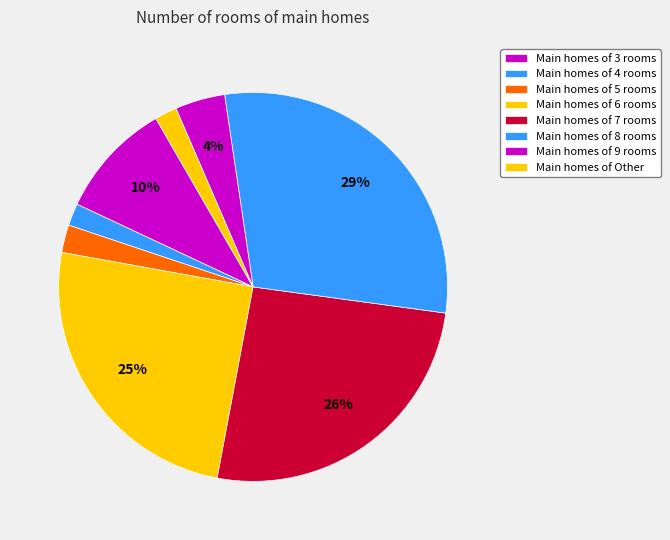

Does any single category account for the majority?

No